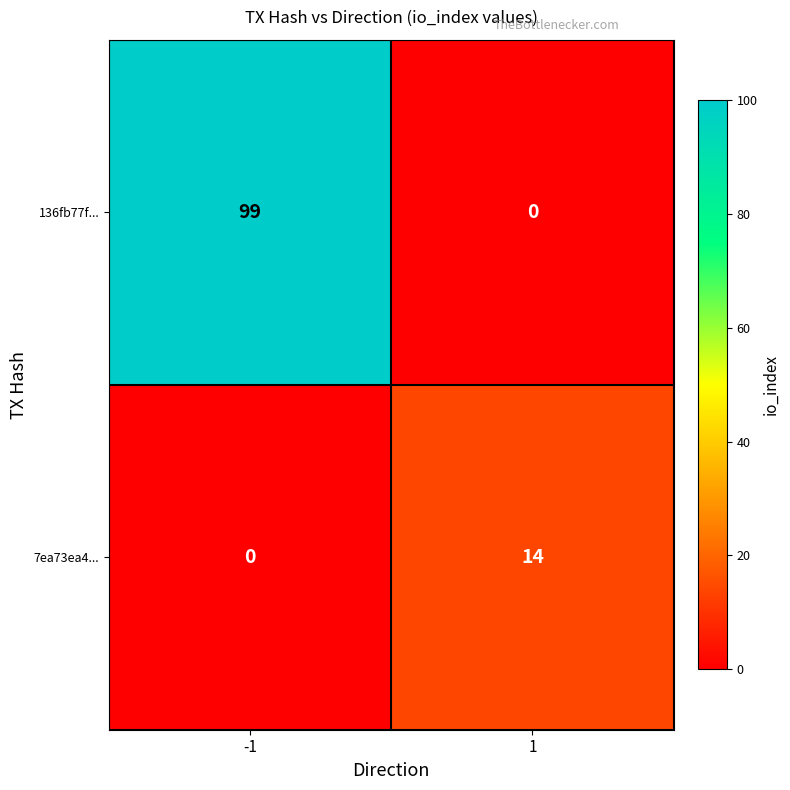

What is the sum of all 136fb77f... values?

99